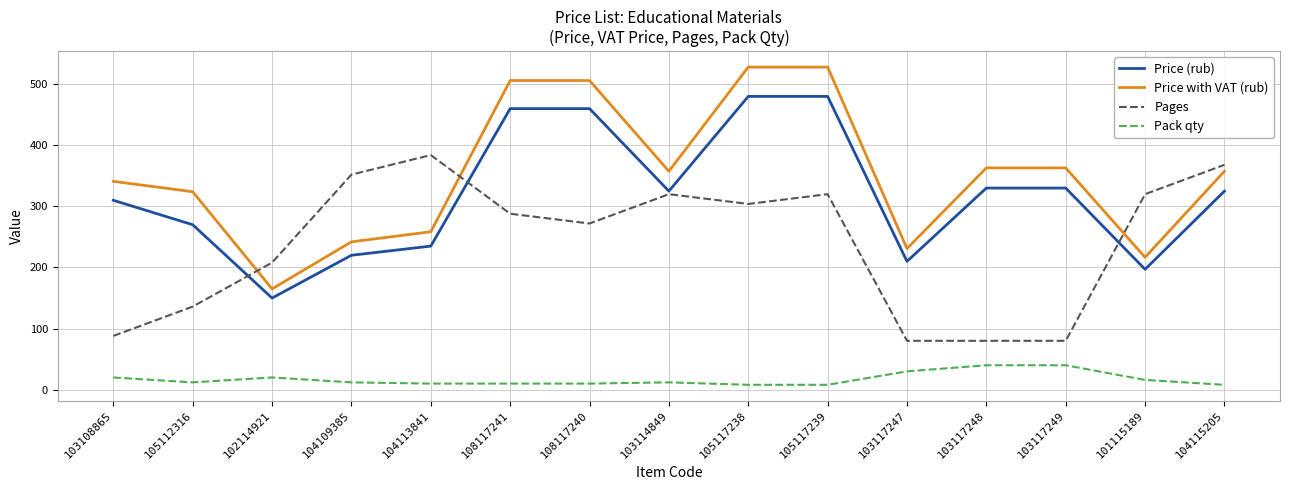

Between which two adjacent categories do Pages and Price with VAT (rub) first intersect?

105112316 and 102114921